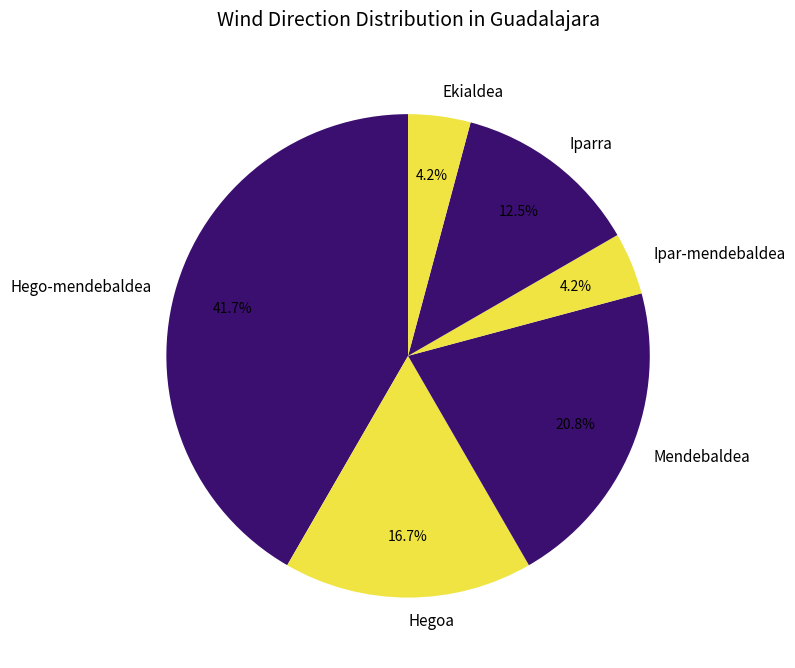

To the nearest percent, what is the average slice percentage?

17%